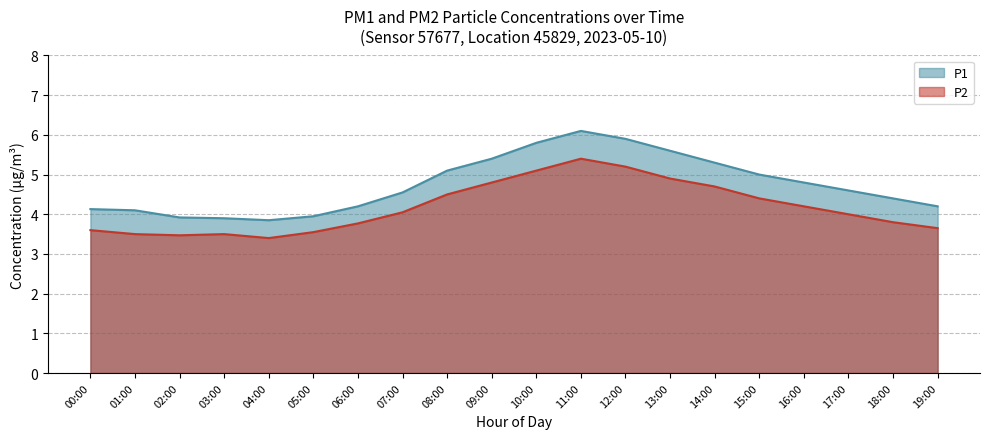

What are all the series names shown in the legend?

P1, P2